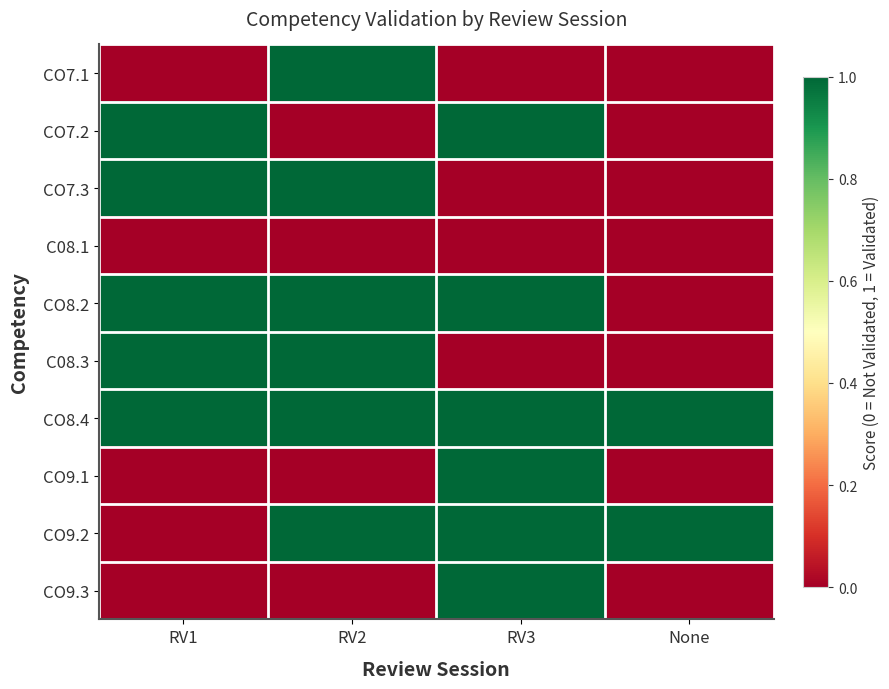

At which category is the sum across all series the highest?

RV2